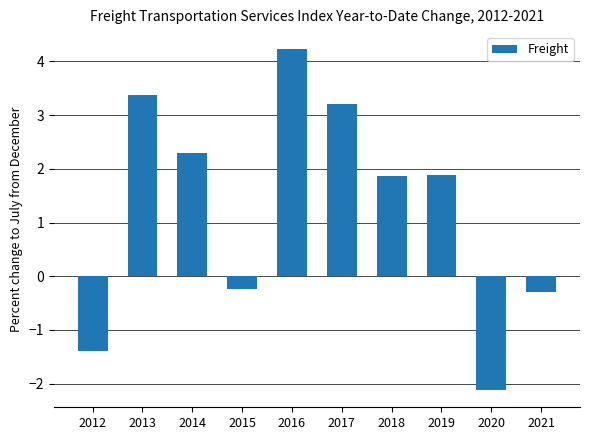

Approximately how many times larger is the value at 2017 compared to 2019?

1.7